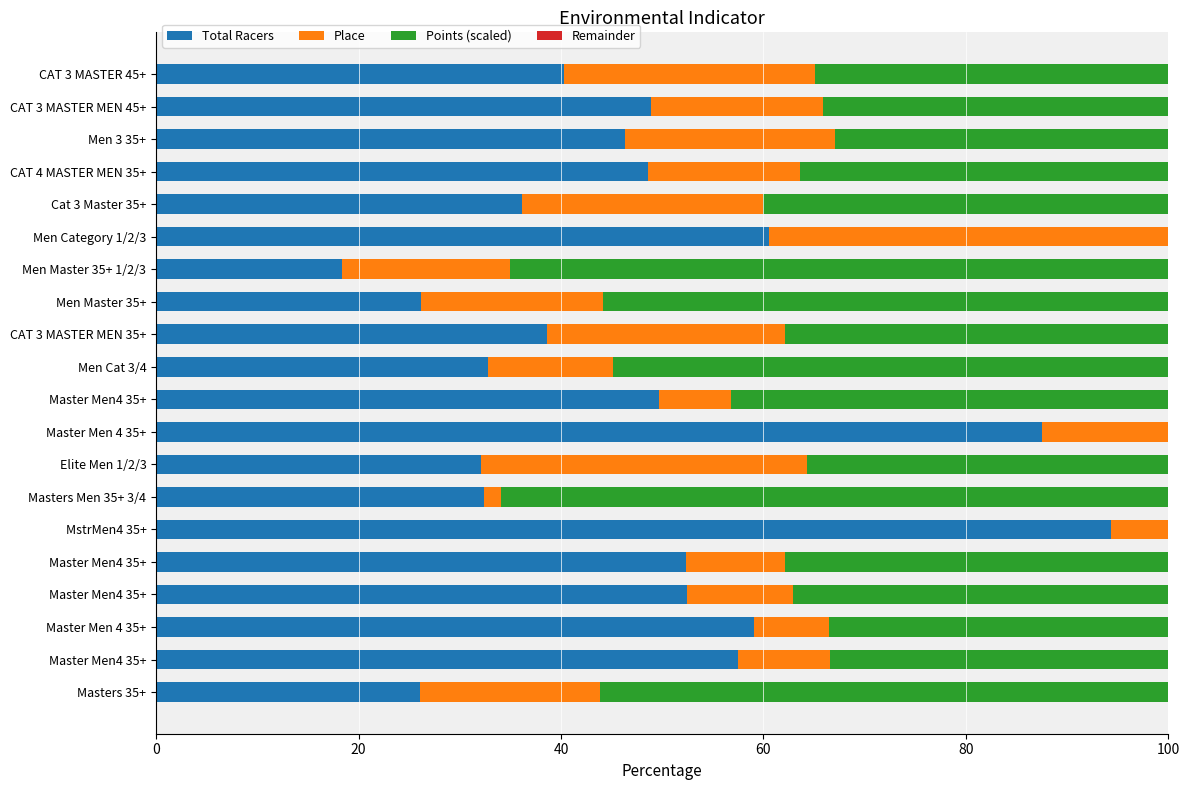

Which series has the largest range (max minus min)?

Total Racers